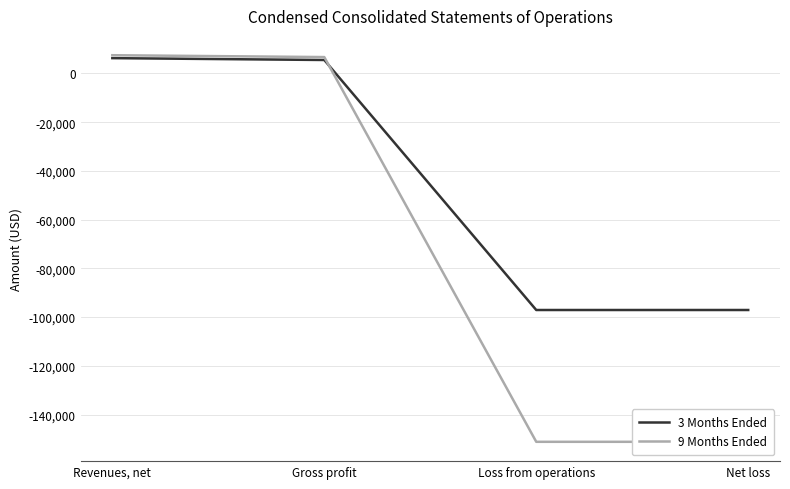

What is the minimum value shown in the chart?

-151199